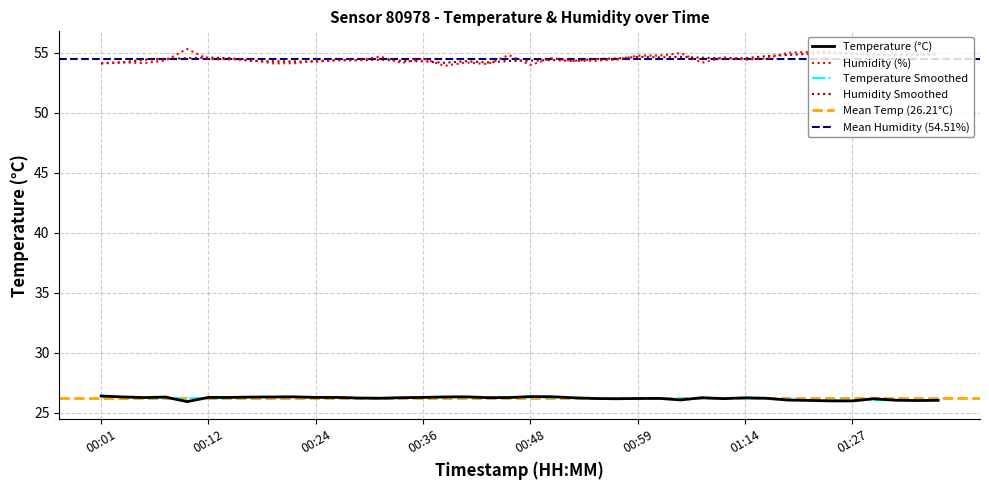

What is the lowest value of the Humidity Smoothed series?

54.1